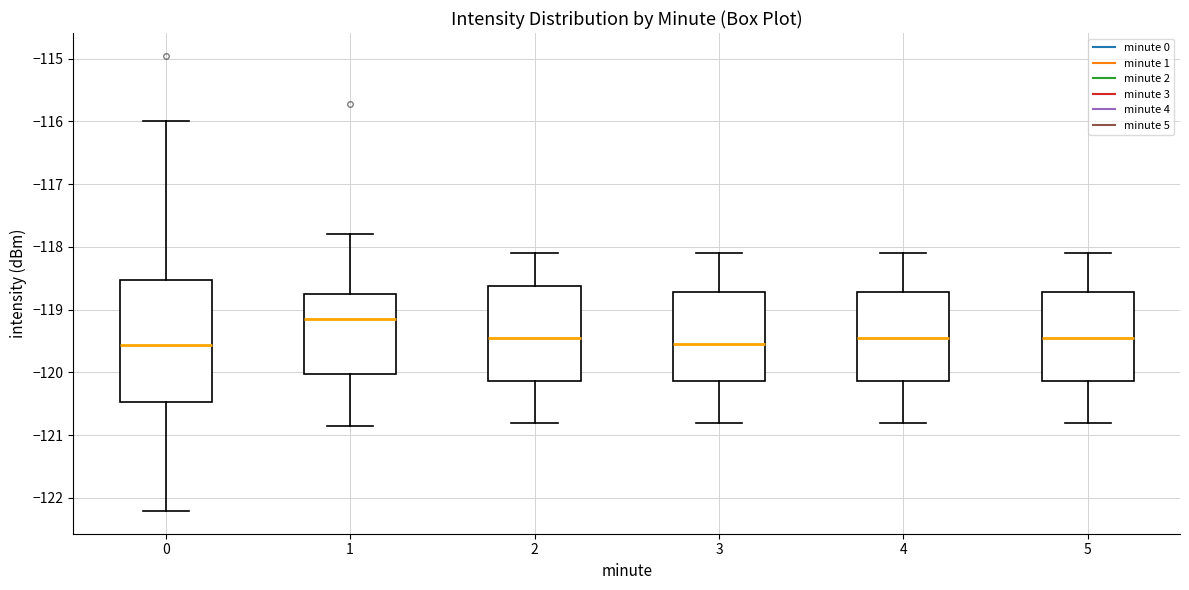

Reading left to right, transcribe this box plot: for each box, give where its median line is, the range the box spans, and where its two whiskers end, as read against the y-axis. The values are not printed on the chart, so give them approximately, as read against the axis.

0: median -119.6, box -120.5 to -118.5, whiskers -122.2 to -116.0
1: median -119.1, box -120.0 to -118.7, whiskers -120.9 to -117.8
2: median -119.4, box -120.1 to -118.6, whiskers -120.8 to -118.1
3: median -119.5, box -120.1 to -118.7, whiskers -120.8 to -118.1
4: median -119.4, box -120.1 to -118.7, whiskers -120.8 to -118.1
5: median -119.4, box -120.1 to -118.7, whiskers -120.8 to -118.1